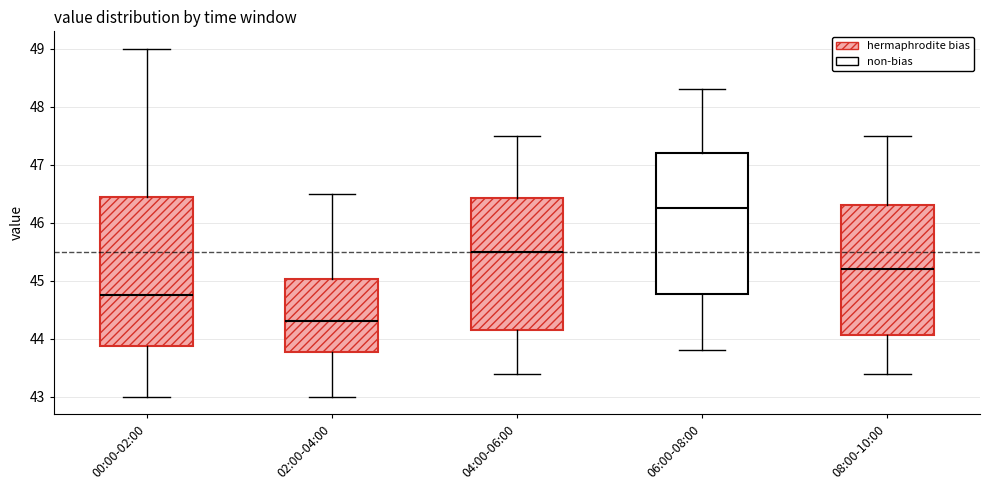

Comparing the boxes themselves (not the whiskers), which one is the tallest?

00:00-02:00